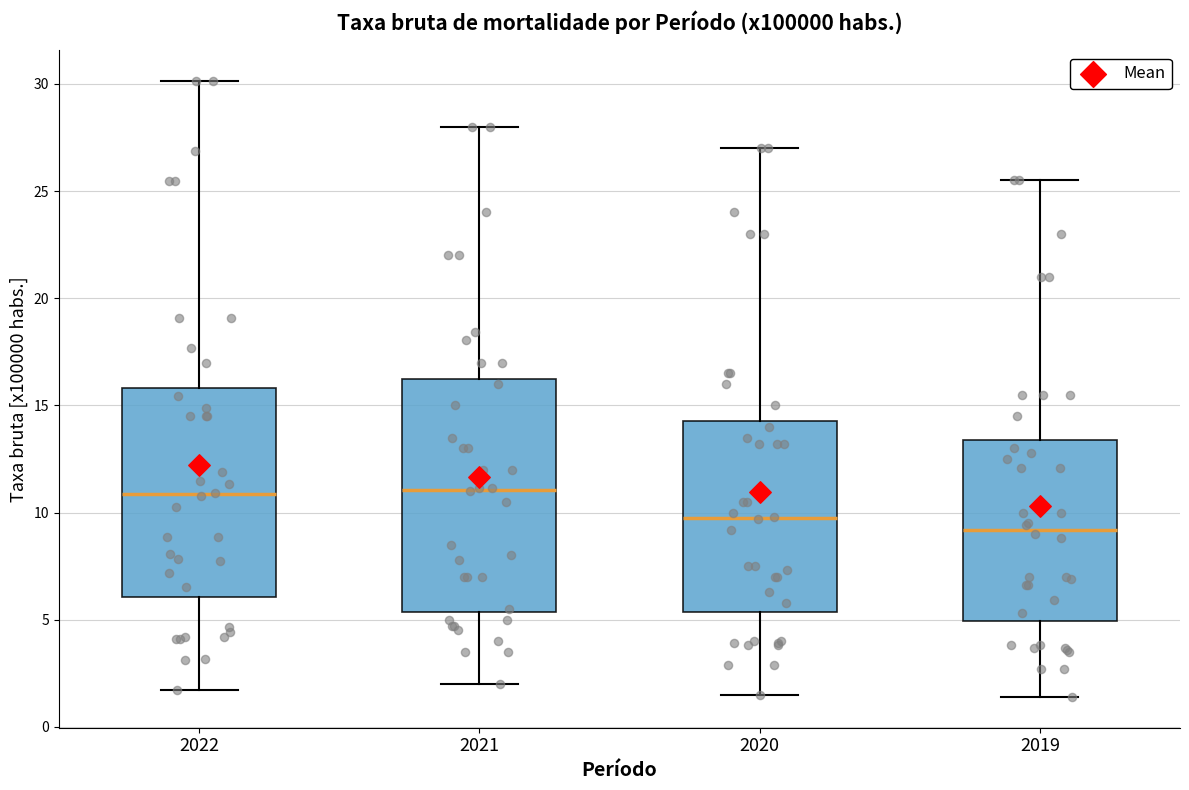

Where does the upper whisker of the box at x = 2022 end on the y-axis? The values are not printed on the chart, so give them approximately, as read against the axis.

30.0